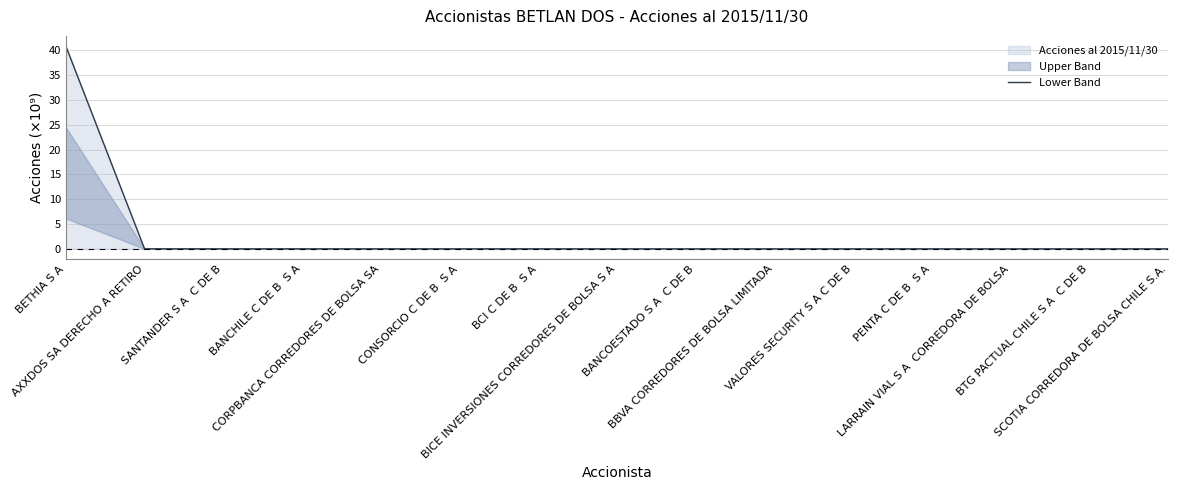

What is the change in value from BETHIA S A to BICE INVERSIONES CORREDORES DE BOLSA S A?

-40.9